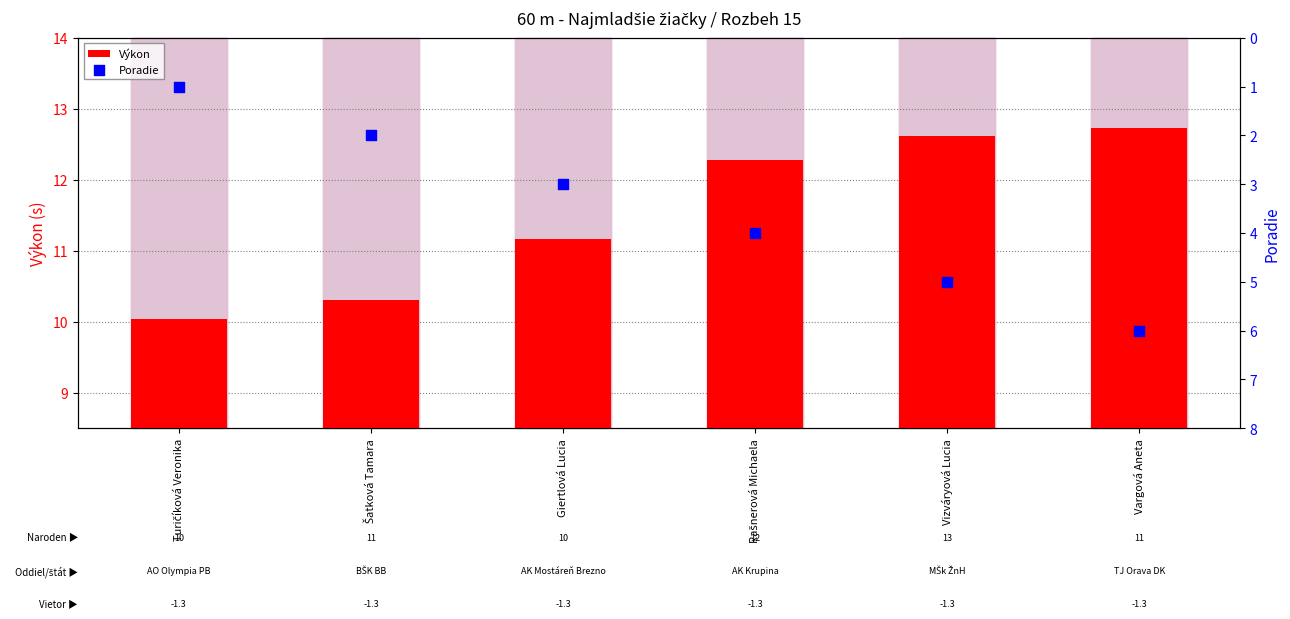

What is the total value across all series at Turičíková Veronika?

11.0